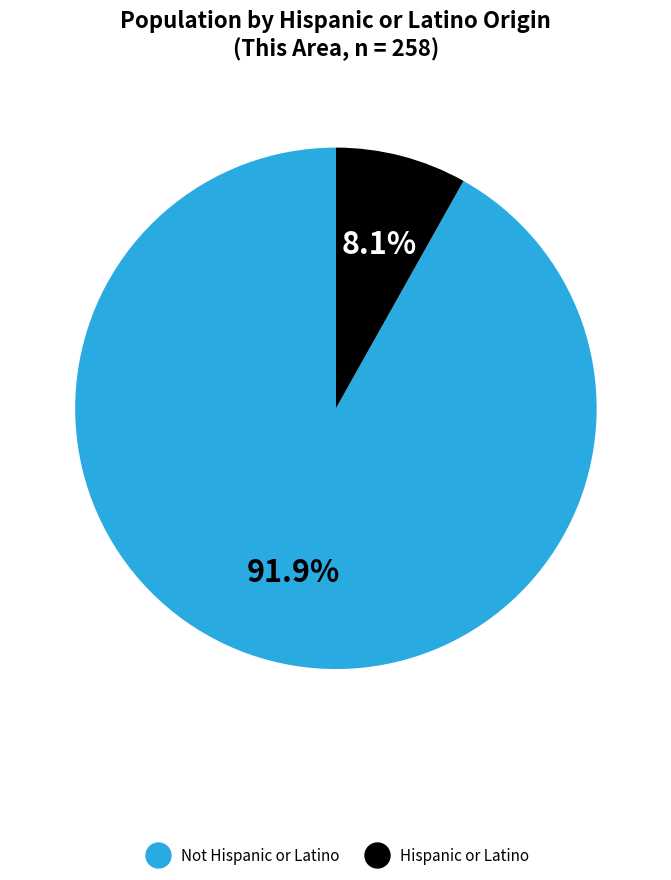

To the nearest percent, what is the difference between the Hispanic or Latino and Not Hispanic or Latino slice percentages?

84%